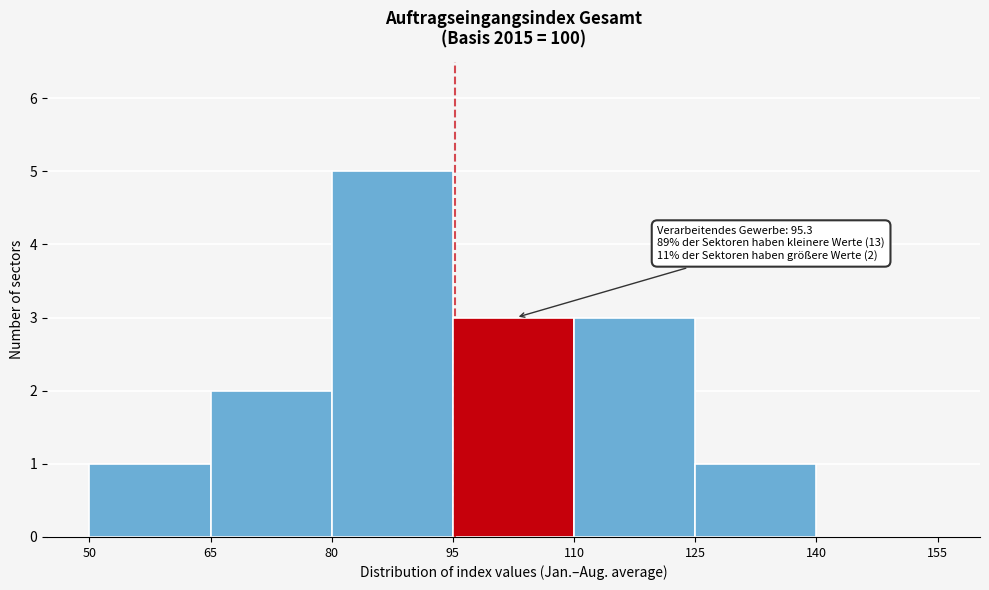

Over which range of the x-axis is the bar tallest?

80 to 95